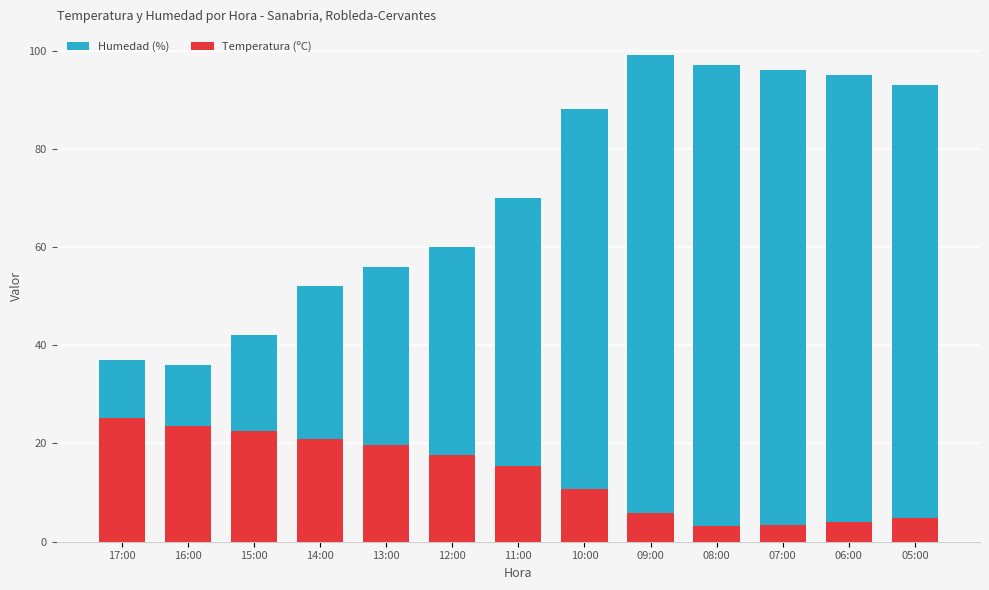

How many data points in Humedad (%) are above 70?

6